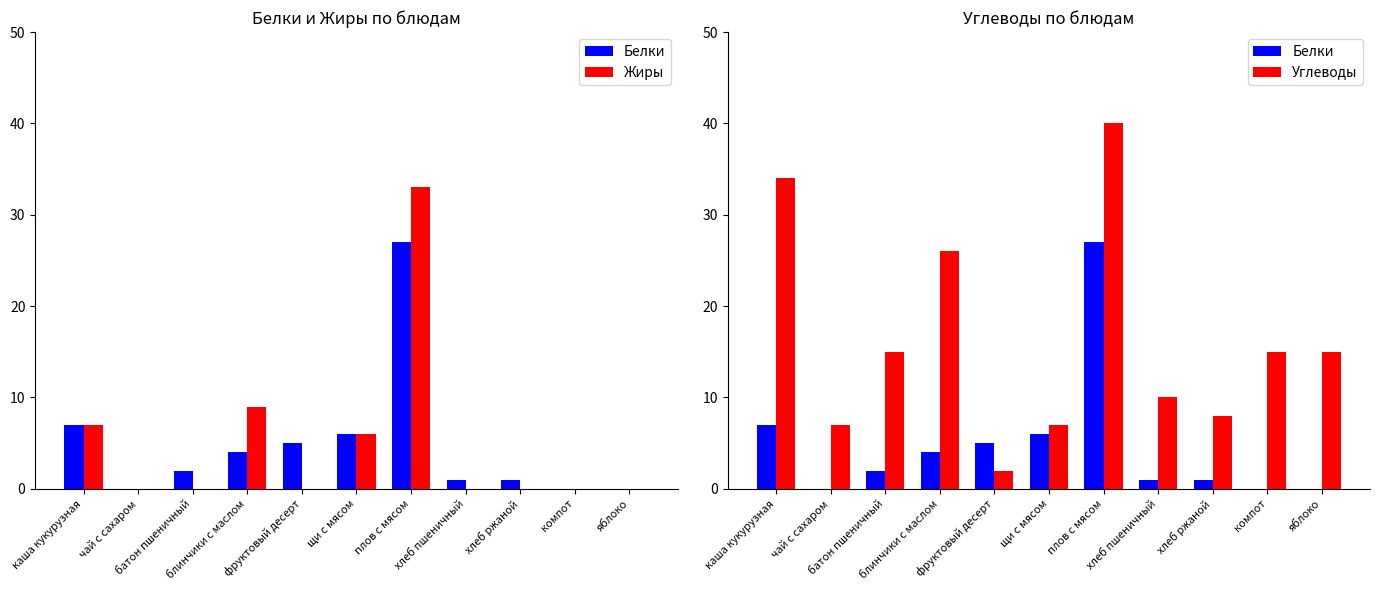

Reading left to right, transcribe all the data shown in this chart.

Белки: каша кукурузная=7	чай с сахаром=0	батон пшеничный=2	блинчики с маслом=4	фруктовый десерт=5	щи с мясом=6	плов с мясом=27	хлеб пшеничный=1	хлеб ржаной=1	компот=0	яблоко=0
Жиры: каша кукурузная=7	чай с сахаром=0	батон пшеничный=0	блинчики с маслом=9	фруктовый десерт=0	щи с мясом=6	плов с мясом=33	хлеб пшеничный=0	хлеб ржаной=0	компот=0	яблоко=0
Углеводы: каша кукурузная=34	чай с сахаром=7	батон пшеничный=15	блинчики с маслом=26	фруктовый десерт=2	щи с мясом=7	плов с мясом=40	хлеб пшеничный=10	хлеб ржаной=8	компот=15	яблоко=15